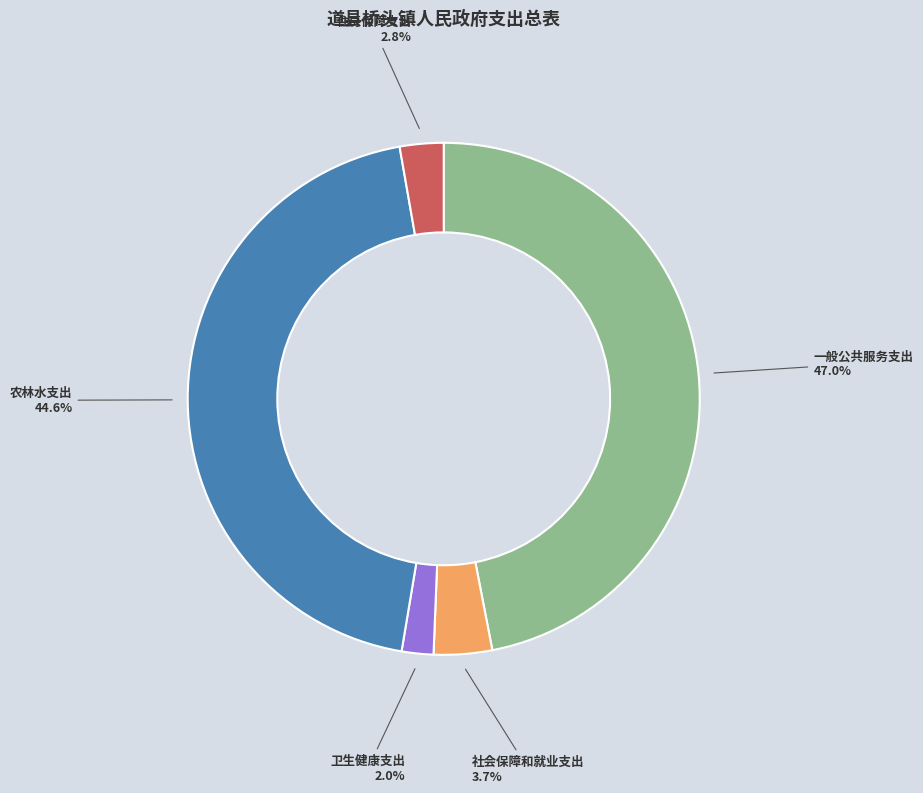

Which category has the smallest portion of the pie?

卫生健康支出